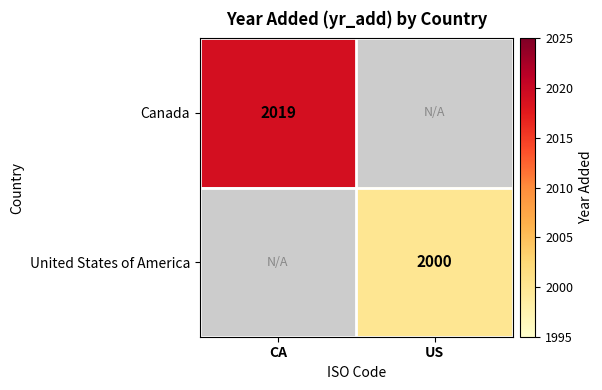

List the series in order of their peak value, lowest first.

Canada, United States of America